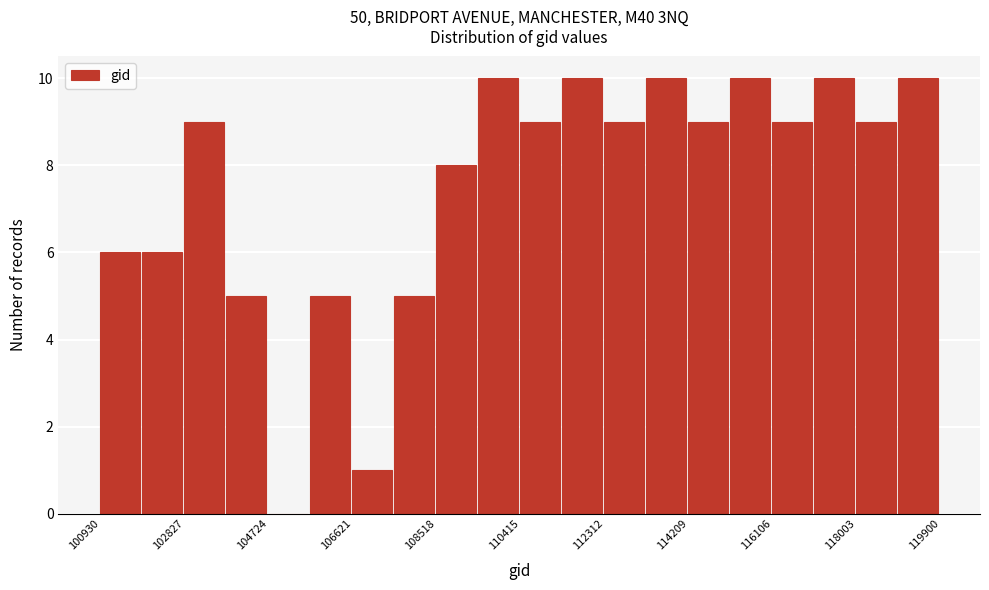

Reading left to right, list every bar in this chart as the range it spans on the x-axis followed by its height. Neither the bar edges nor the heights are printed on the chart, so give them approximately, as read against the axes.

101000 to 101800: 6
101800 to 102800: 6
102800 to 103800: 9
103800 to 104800: 5
104800 to 105600: 0
105600 to 106600: 5
106600 to 107600: 1
107600 to 108600: 5
108600 to 109400: 8
109400 to 110400: 10
110400 to 111400: 9
111400 to 112400: 10
112400 to 113200: 9
113200 to 114200: 10
114200 to 115200: 9
115200 to 116200: 10
116200 to 117000: 9
117000 to 118000: 10
118000 to 119000: 9
119000 to 120000: 10